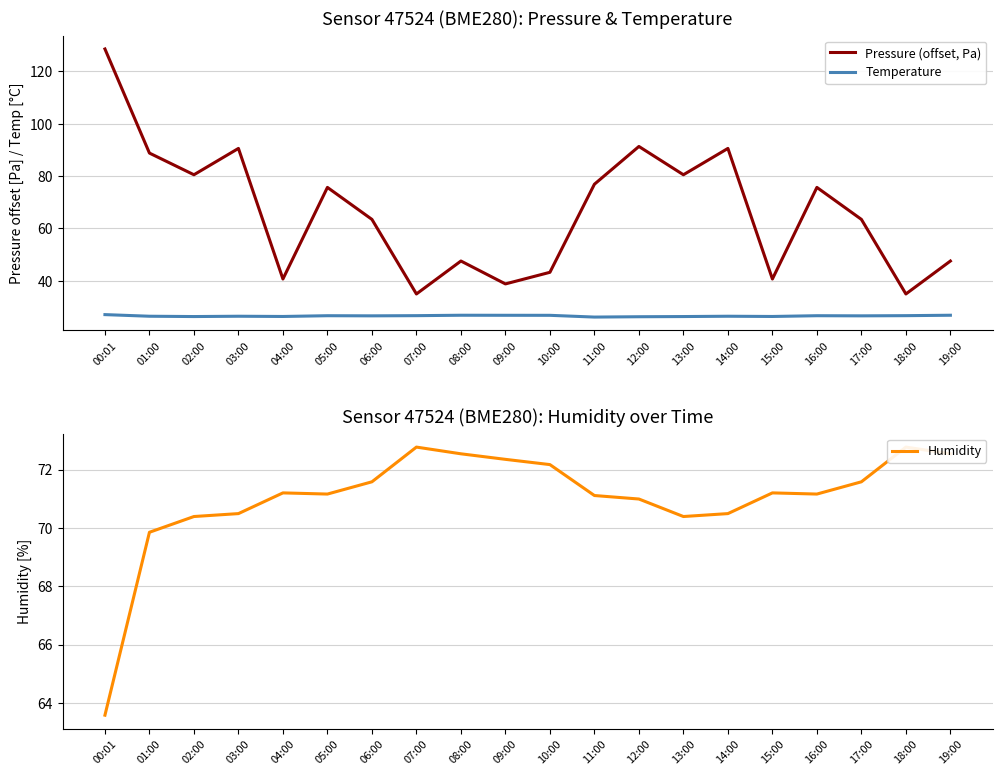

At 08:00, list the series in order from largest to smallest.

Humidity, Pressure (offset, Pa), Temperature